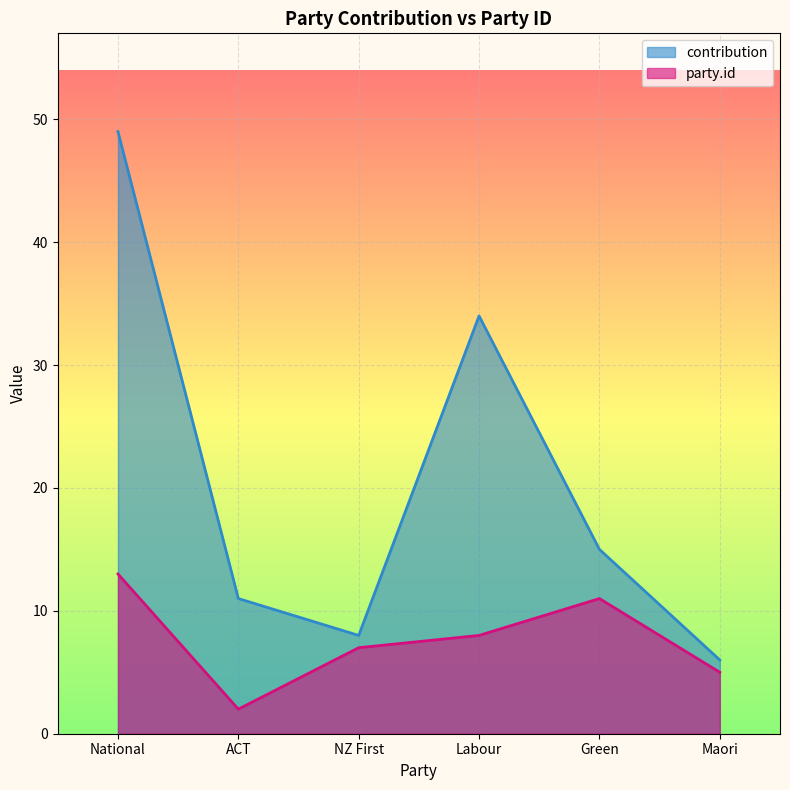

How many values in the contribution series exceed 15?

2